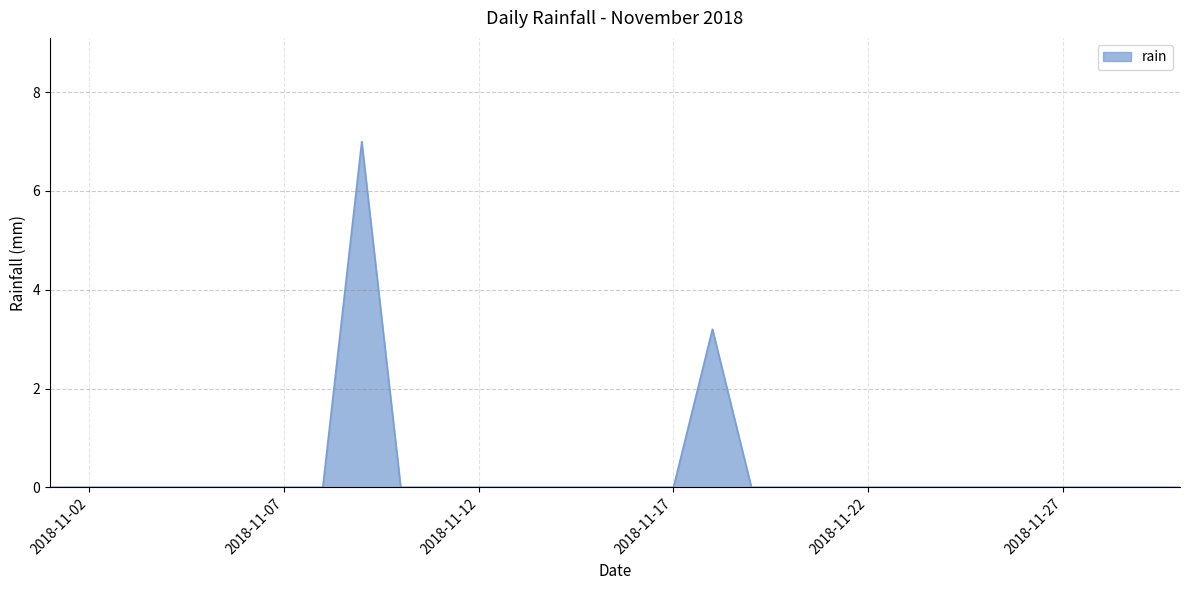

What is the maximum value shown in the chart?

7.0